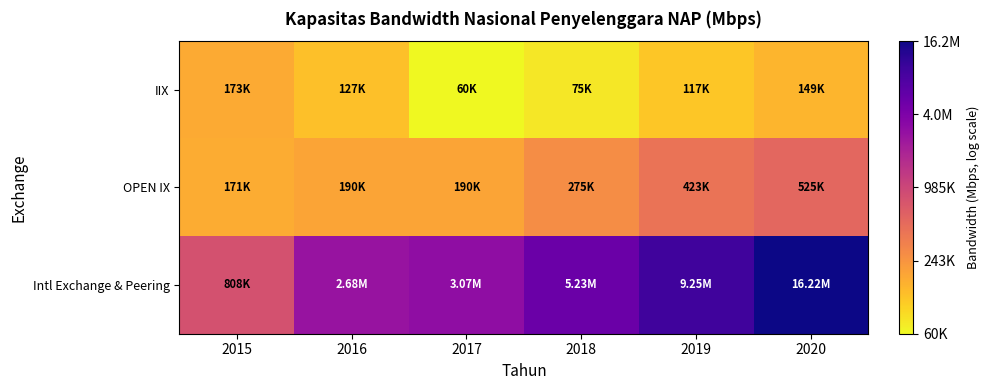

Which series has the largest range (max minus min)?

Intl Exchange & Peering